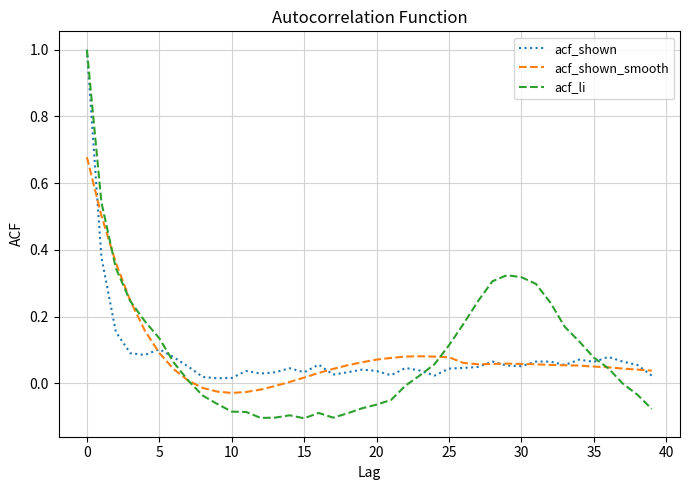

Which series ends up on top after the final intersection of acf_shown and acf_shown_smooth?

acf_shown_smooth